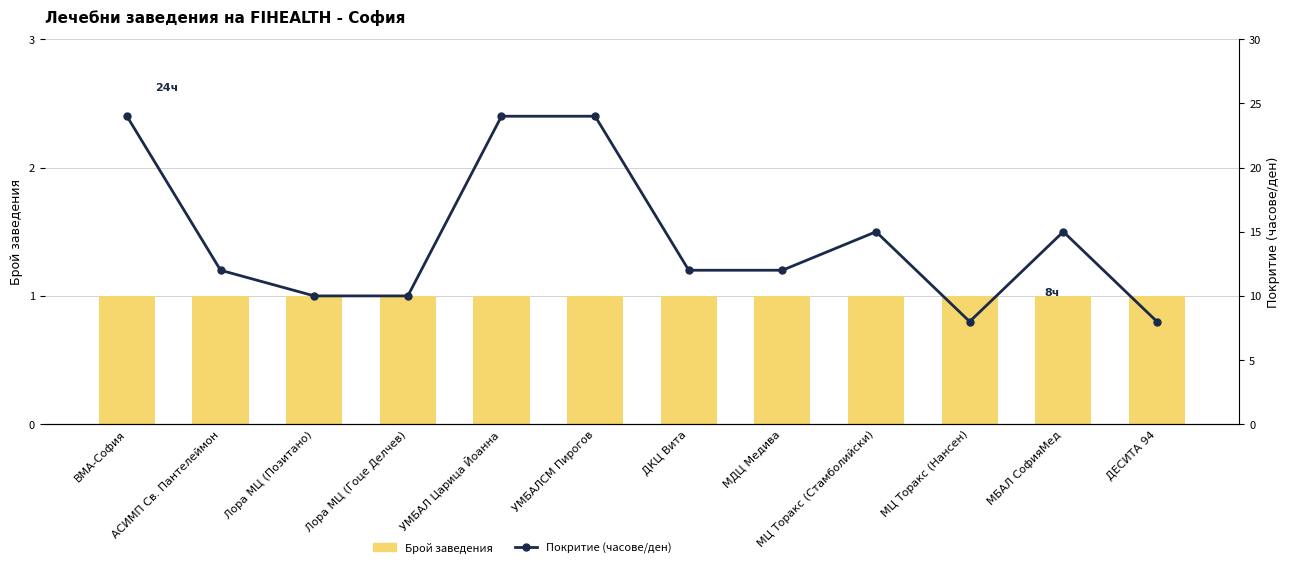

What is the sum of the Брой заведения values at УМБАЛСМ Пирогов and Лора МЦ (Гоце Делчев)?

2